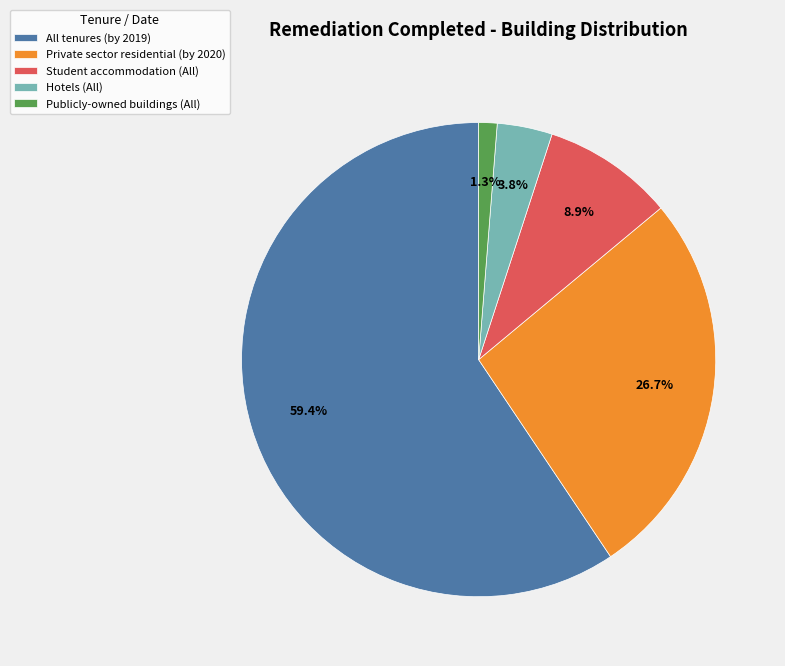

Which slice is the largest?

All tenures (by 2019)